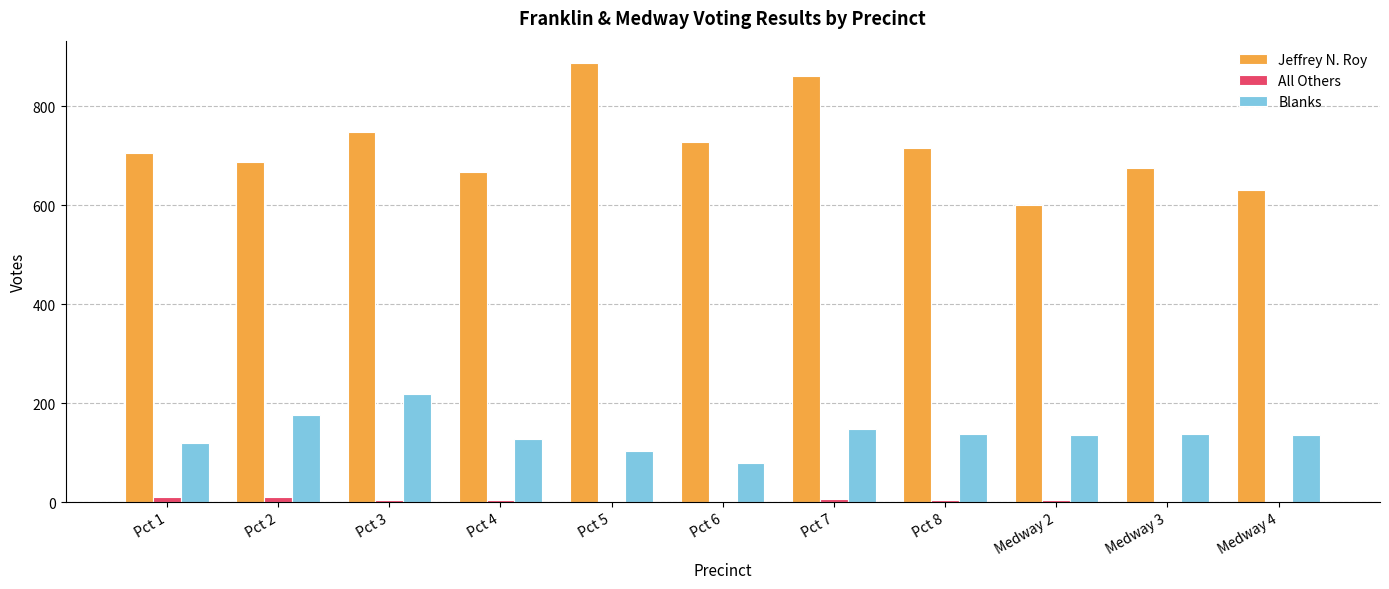

The value of Jeffrey N. Roy at Pct 8 is 244. True or false?

False